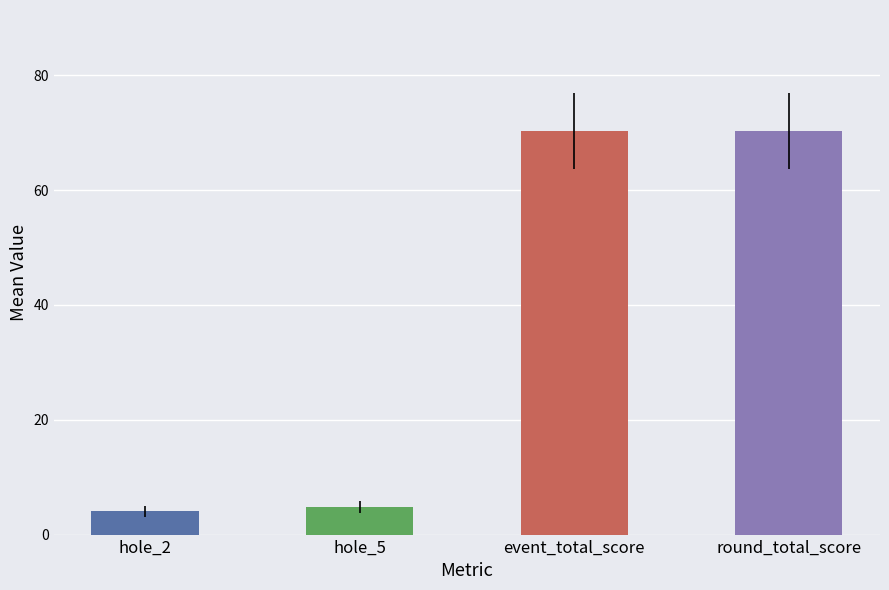

How many data points in event_total_score are above 71?

7